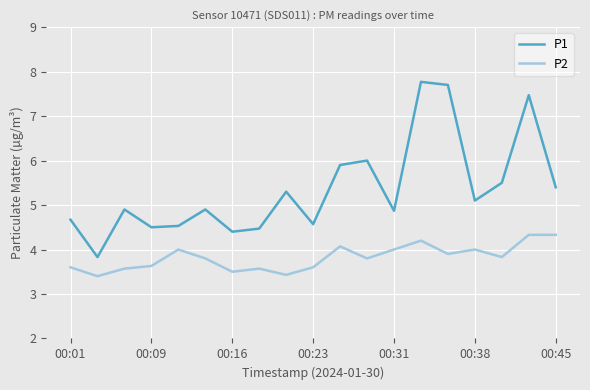

True or false: P2 and P1 intersect in this chart.

False